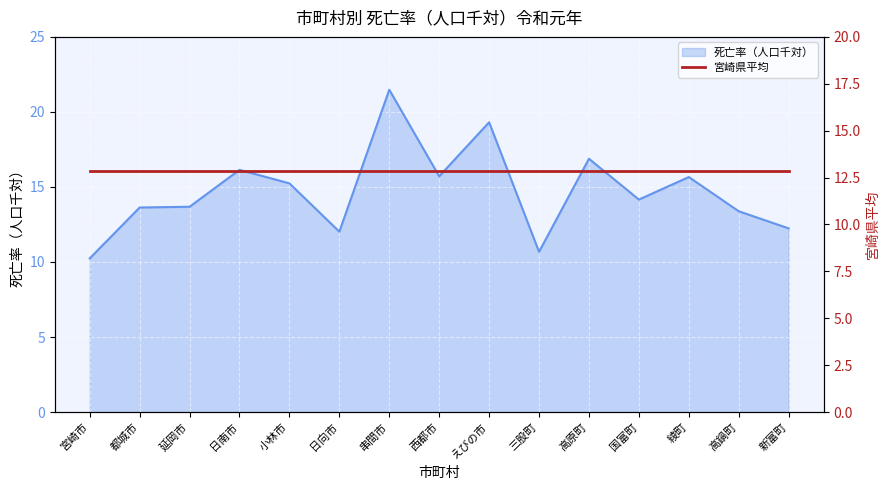

What is the value of the 1st point from the left?

10.2